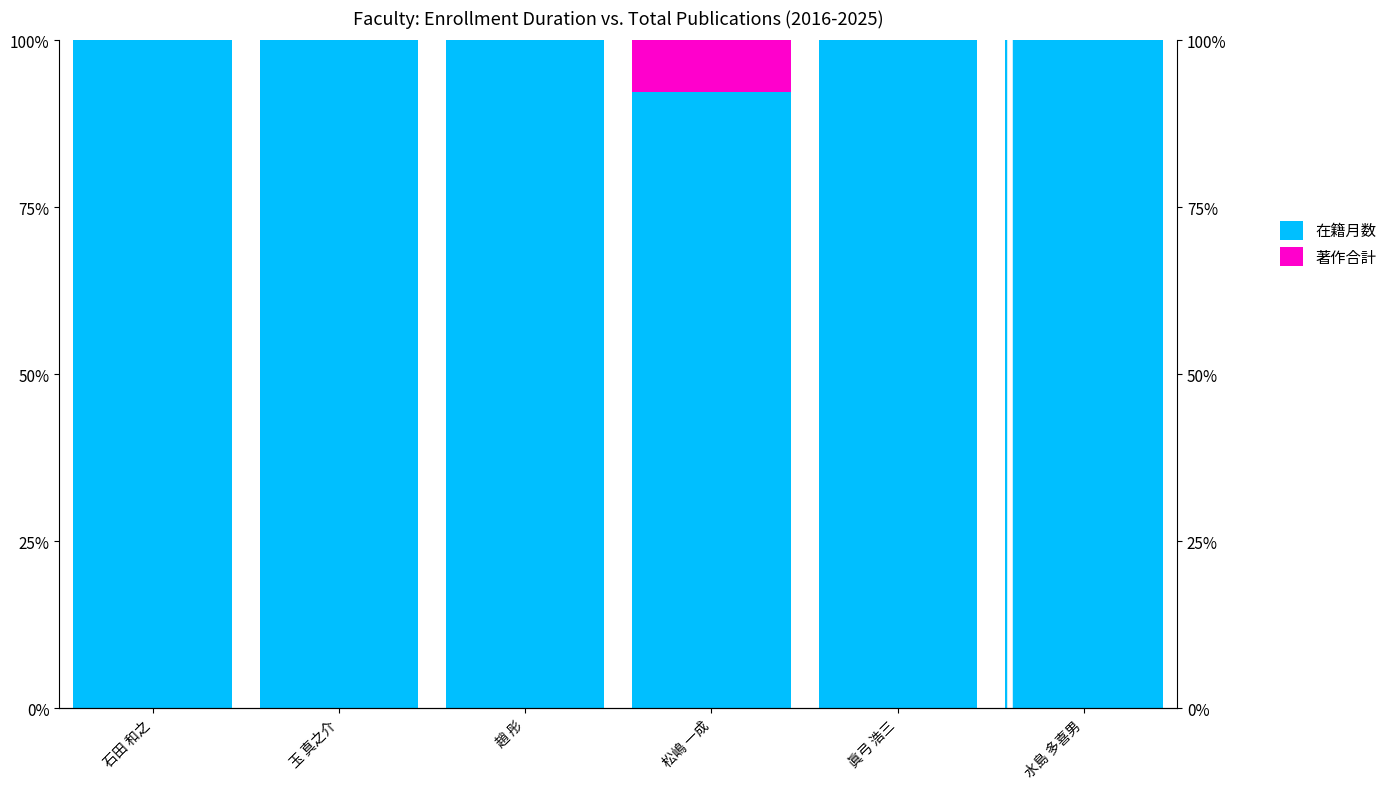

How many values in 著作合計 are above zero?

1